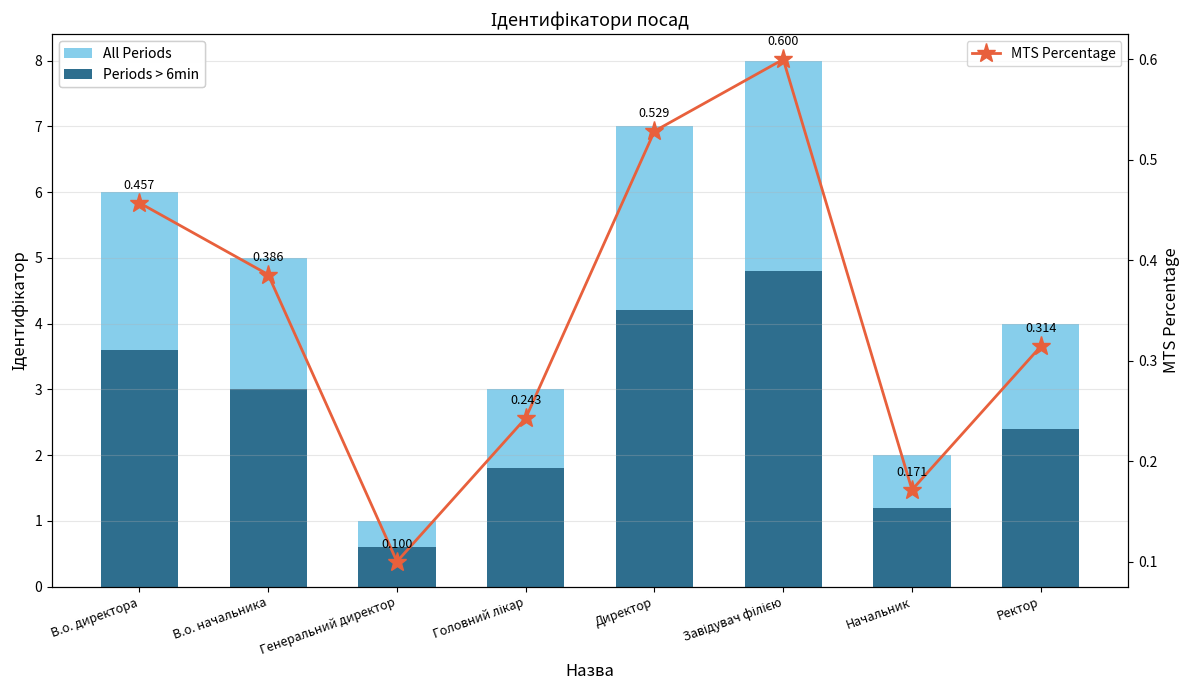

Which series has the widest spread of values?

All Periods